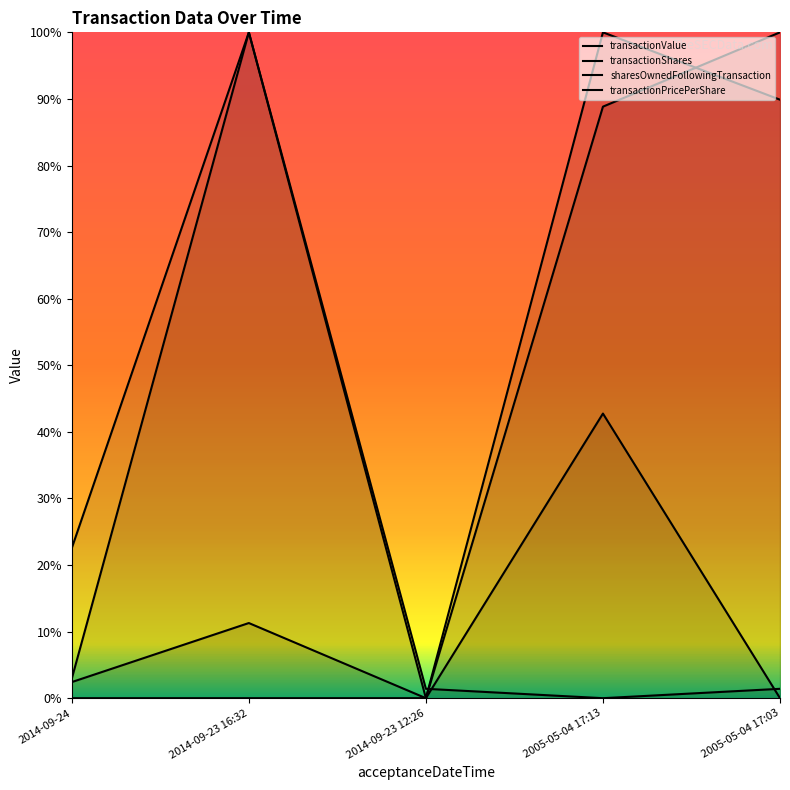

In transactionValue, how many points are lower than both neighbors (excluding endpoints)?

1